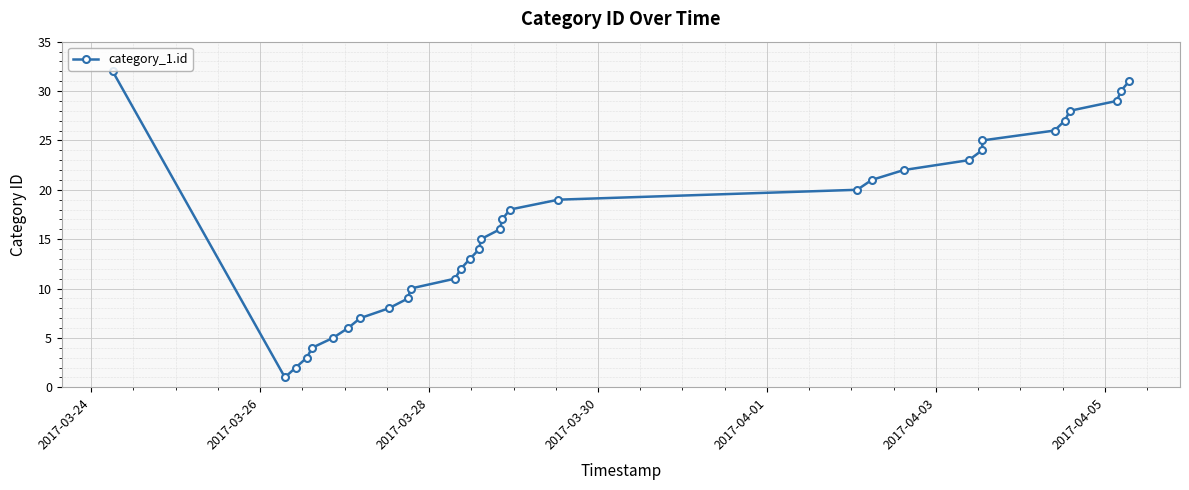

What is the difference between the second highest and minimum values?

30